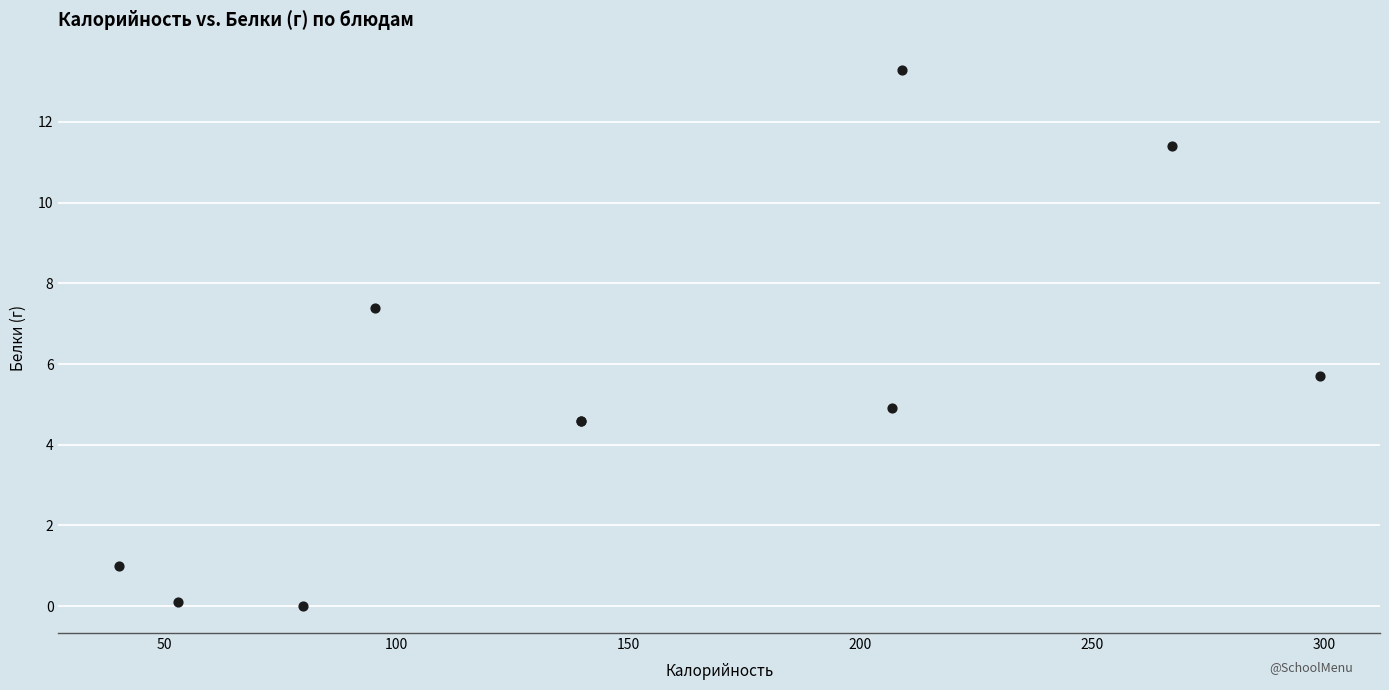

What Y value in the scatter plot is closest to 6?

5.7